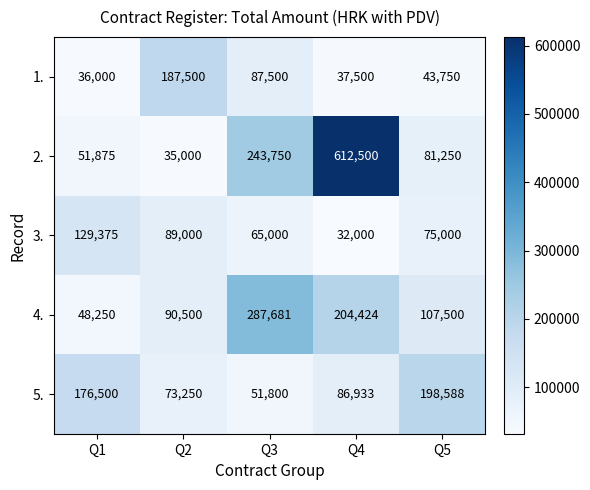

At which category is the sum across all series the highest?

Q4